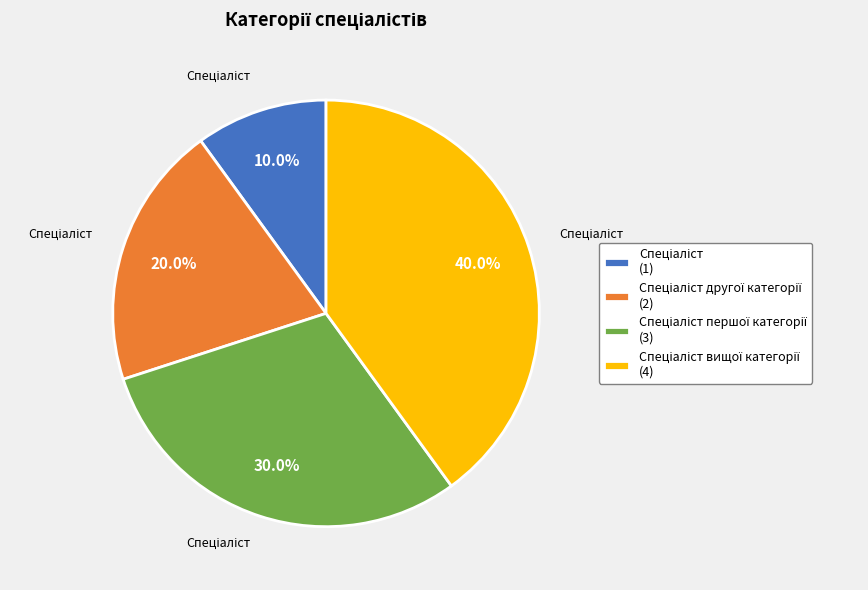

Is there a majority slice in this chart?

No